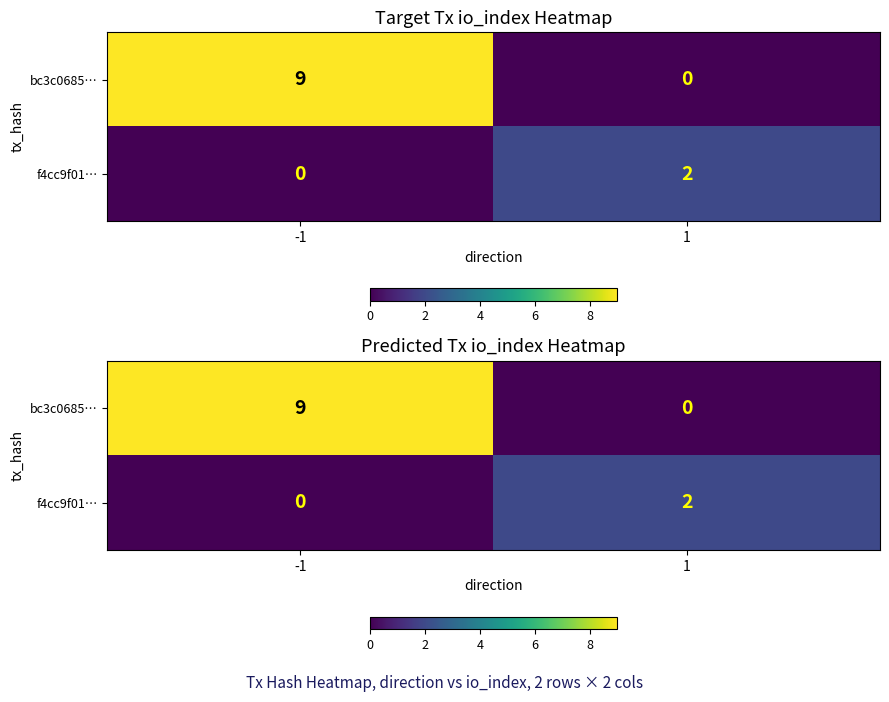

How many categories are shown in the chart?

2